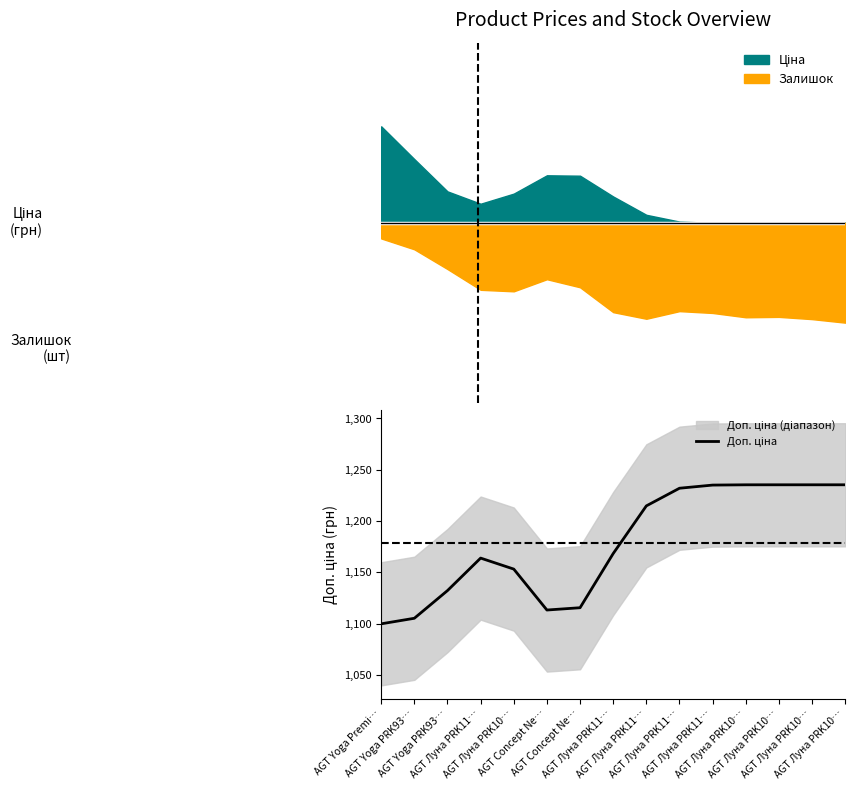

List the labels in order of value, largest first.

AGT Луна PRK10…, AGT Луна PRK10…, AGT Луна PRK10…, AGT Луна PRK10…, AGT Луна PRK11…, AGT Луна PRK11…, AGT Луна PRK11…, AGT Луна PRK11…, AGT Луна PRK11…, AGT Луна PRK10…, AGT Yoga PRK93…, AGT Concept Ne…, AGT Concept Ne…, AGT Yoga PRK93…, AGT Yoga Premi…